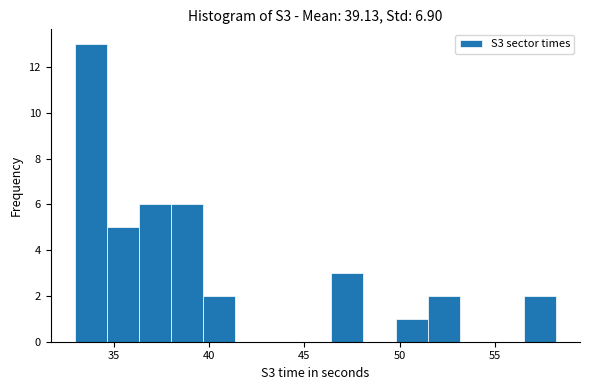

Read against the x-axis, roughly where is the centre of the tallest bar?

34.0